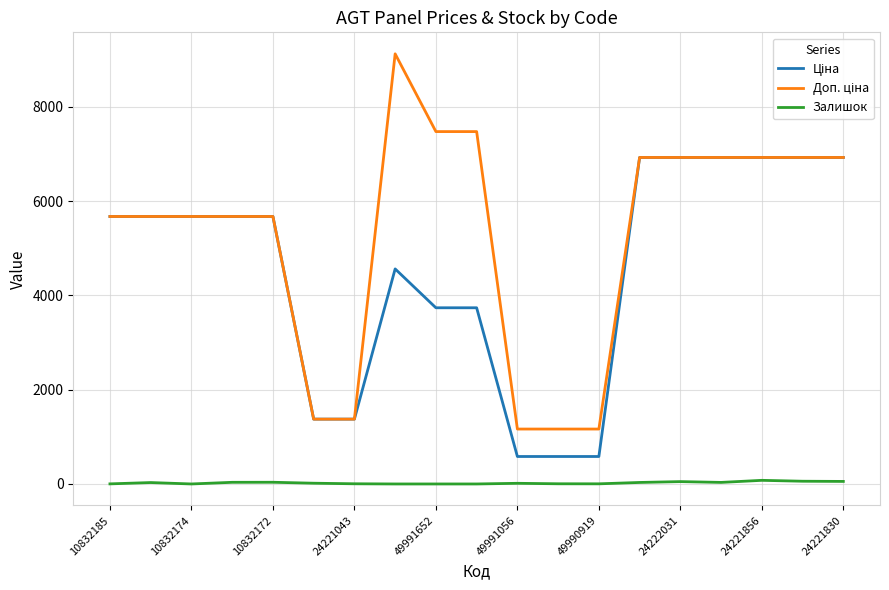

How many lines are shown in the chart?

3